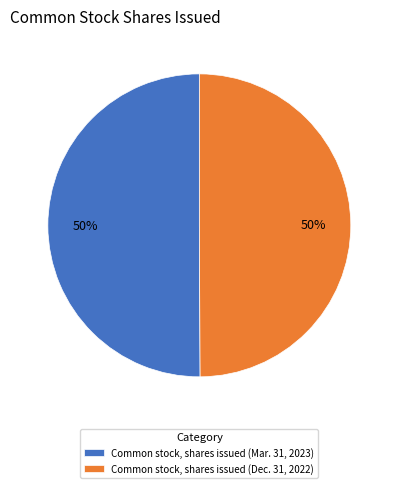

To the nearest percent, what is the combined percentage of Common stock, shares issued (Mar. 31, 2023) and Common stock, shares issued (Dec. 31, 2022)?

100%